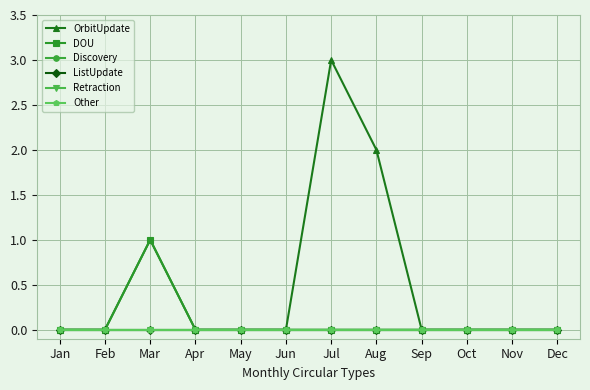

Is this an area chart (filled region under the line)?

No